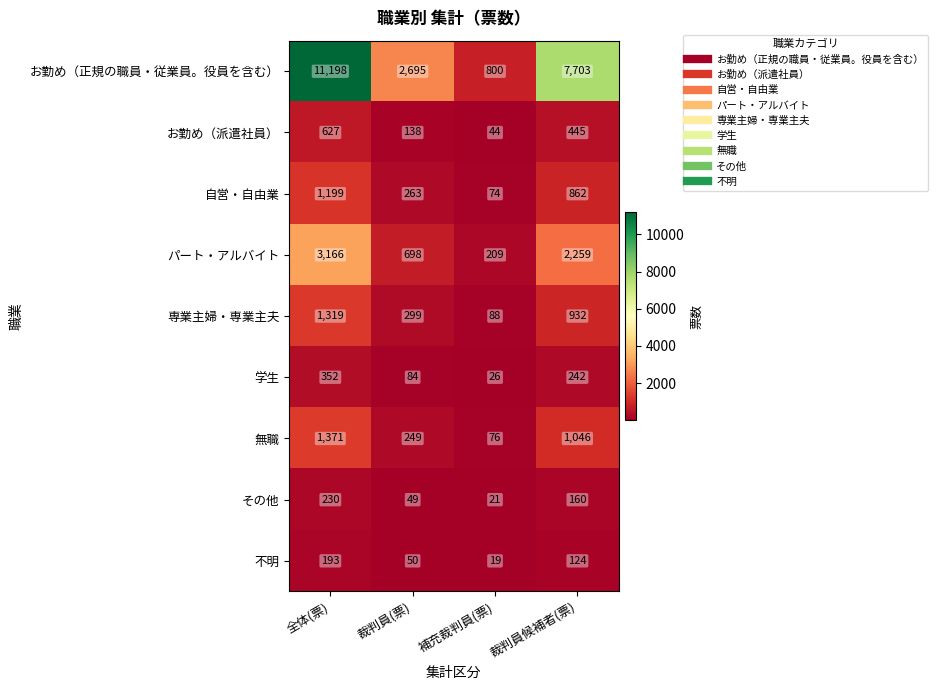

Count the 無職 values in the range 249 to 1371.

3